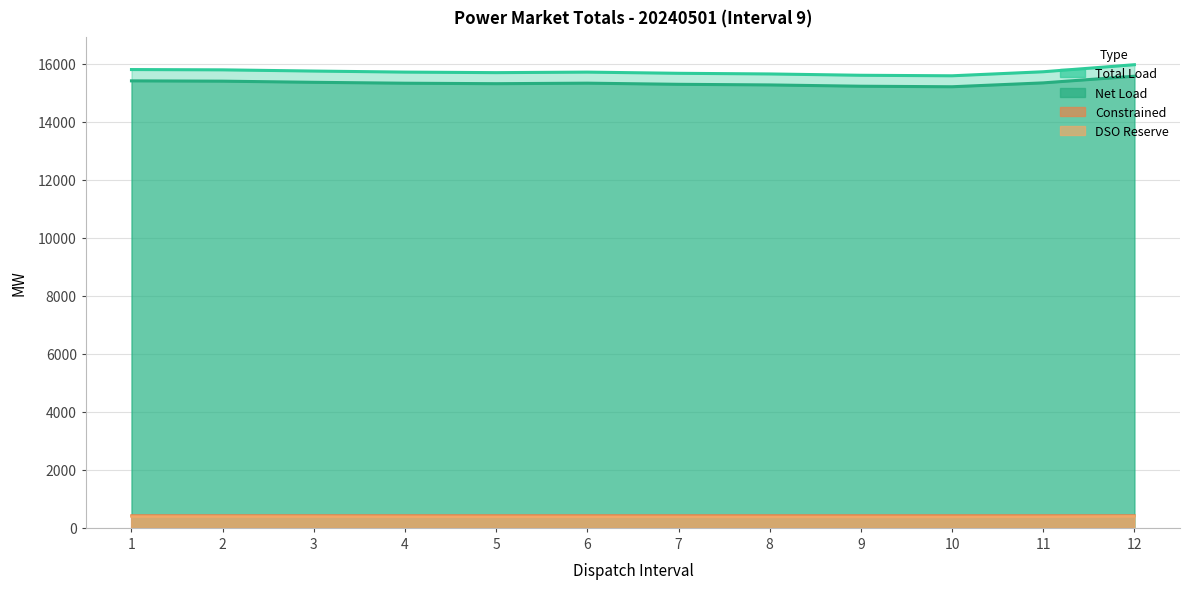

At which label does Total Load reach its minimum?

10